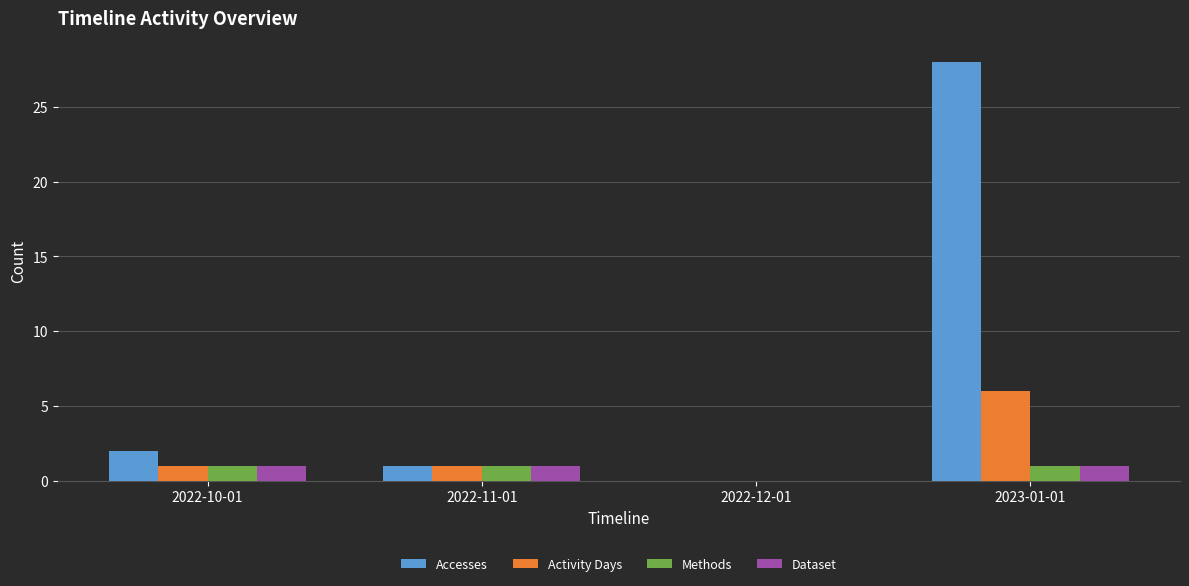

How many positive values does the Dataset series have?

3